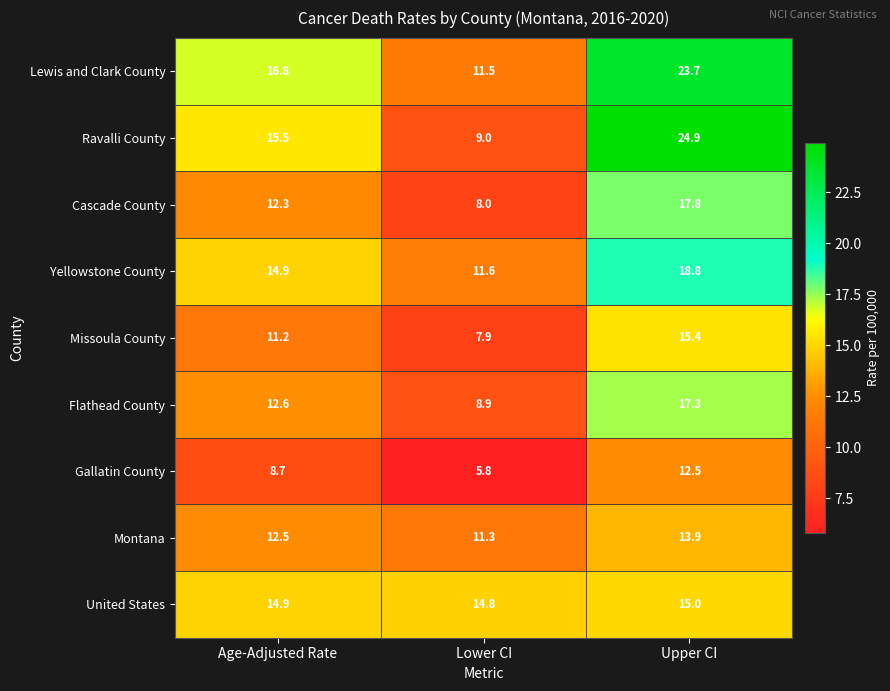

What is the highest value of the Lewis and Clark County series?

23.7